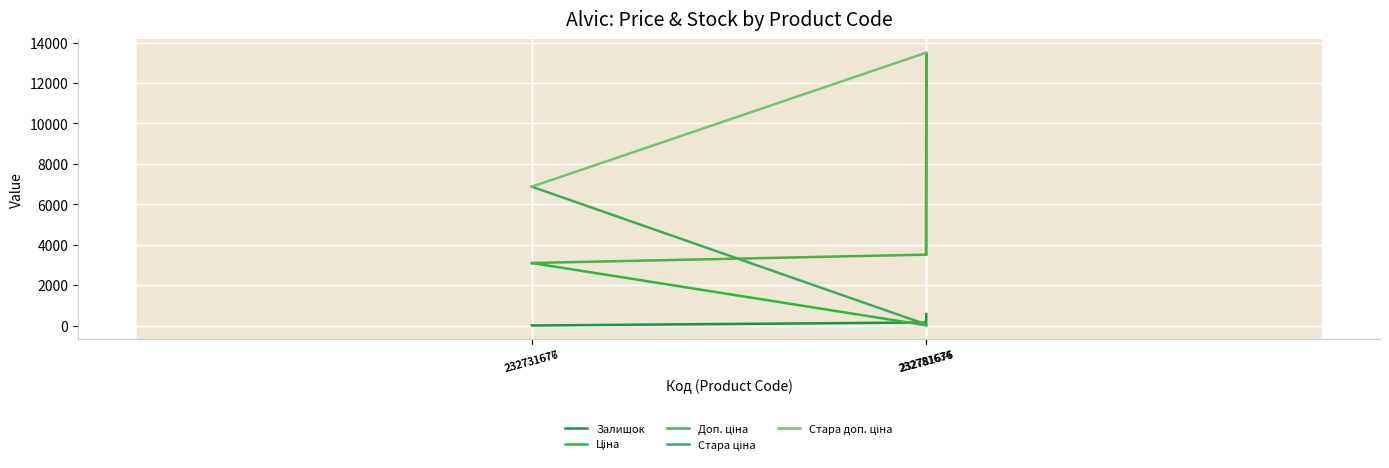

Read the Ціна value at 232731677.

3094.7